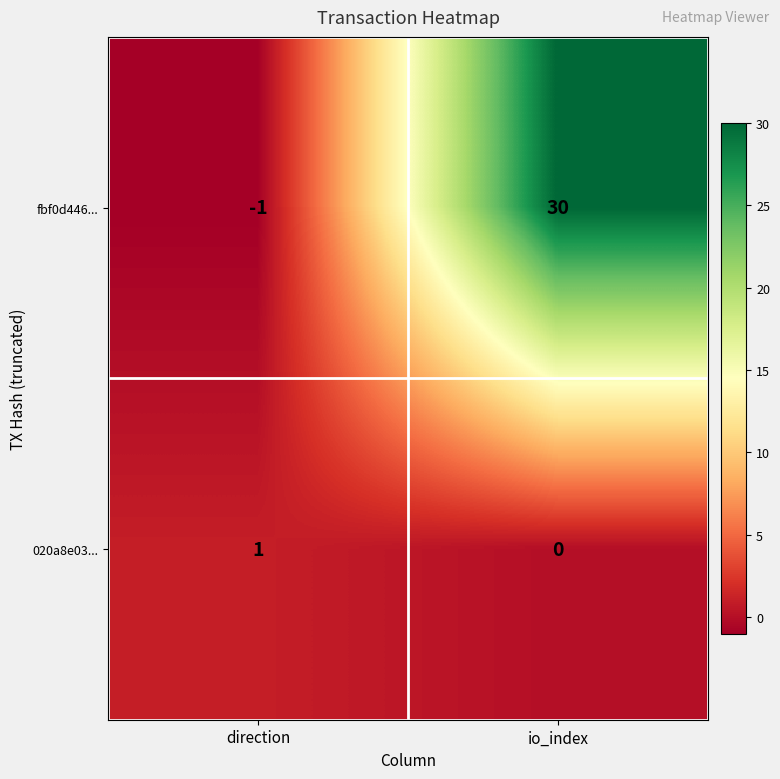

At direction, list the series in order from smallest to largest.

fbf0d446..., 020a8e03...